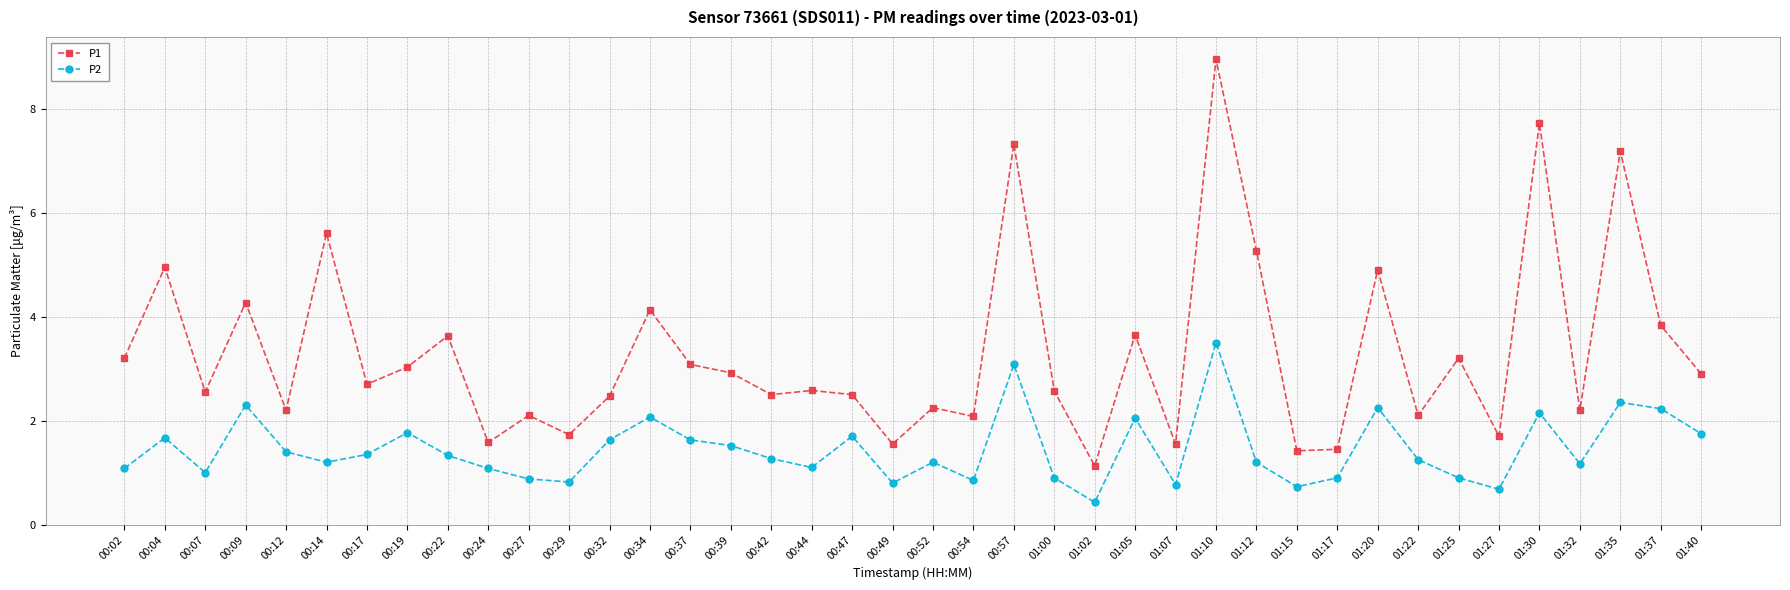

At which category does P1 reach its first local valley?

00:07